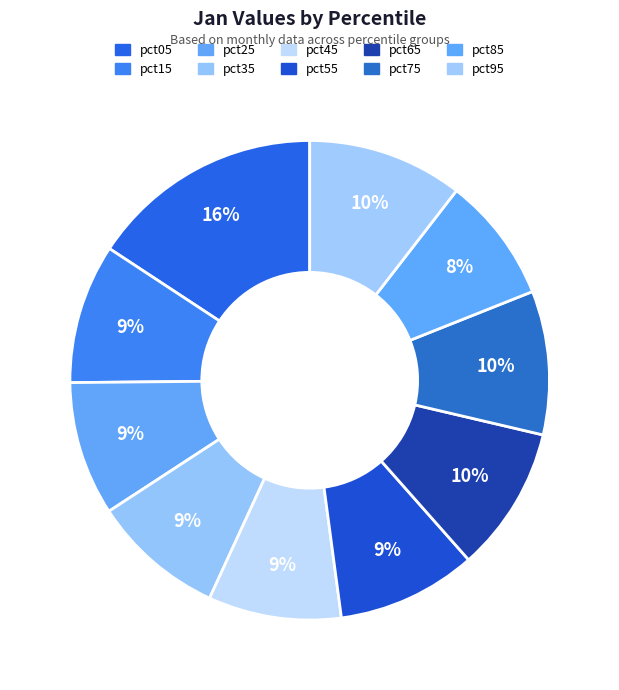

How many slices are in this pie chart?

10